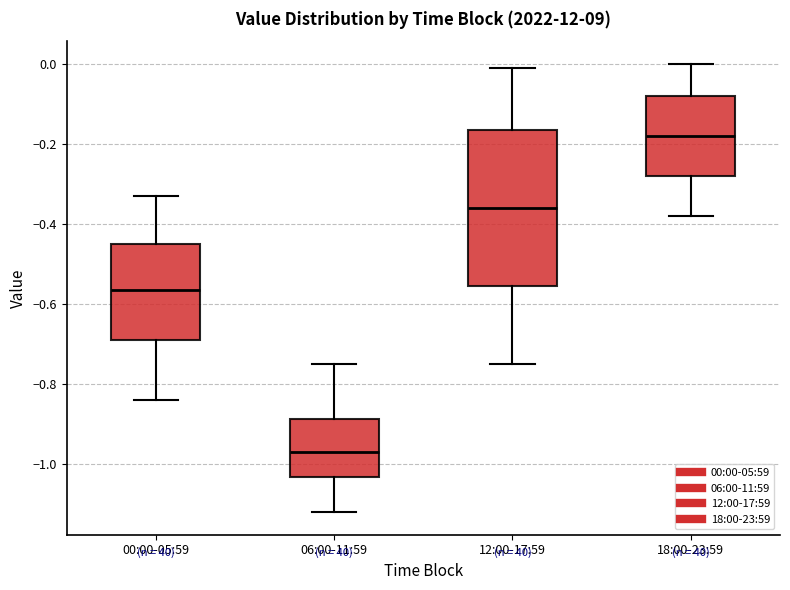

Reading left to right, transcribe this box plot: for each box, give where its median line is, the range the box spans, and where its two whiskers end, as read against the y-axis. The values are not printed on the chart, so give them approximately, as read against the axis.

00:00-05:59: median -0.56, box -0.68 to -0.44, whiskers -0.84 to -0.32
06:00-11:59: median -0.96, box -1.04 to -0.88, whiskers -1.12 to -0.74
12:00-17:59: median -0.36, box -0.56 to -0.16, whiskers -0.74 to 0.00
18:00-23:59: median -0.18, box -0.28 to -0.08, whiskers -0.38 to 0.00